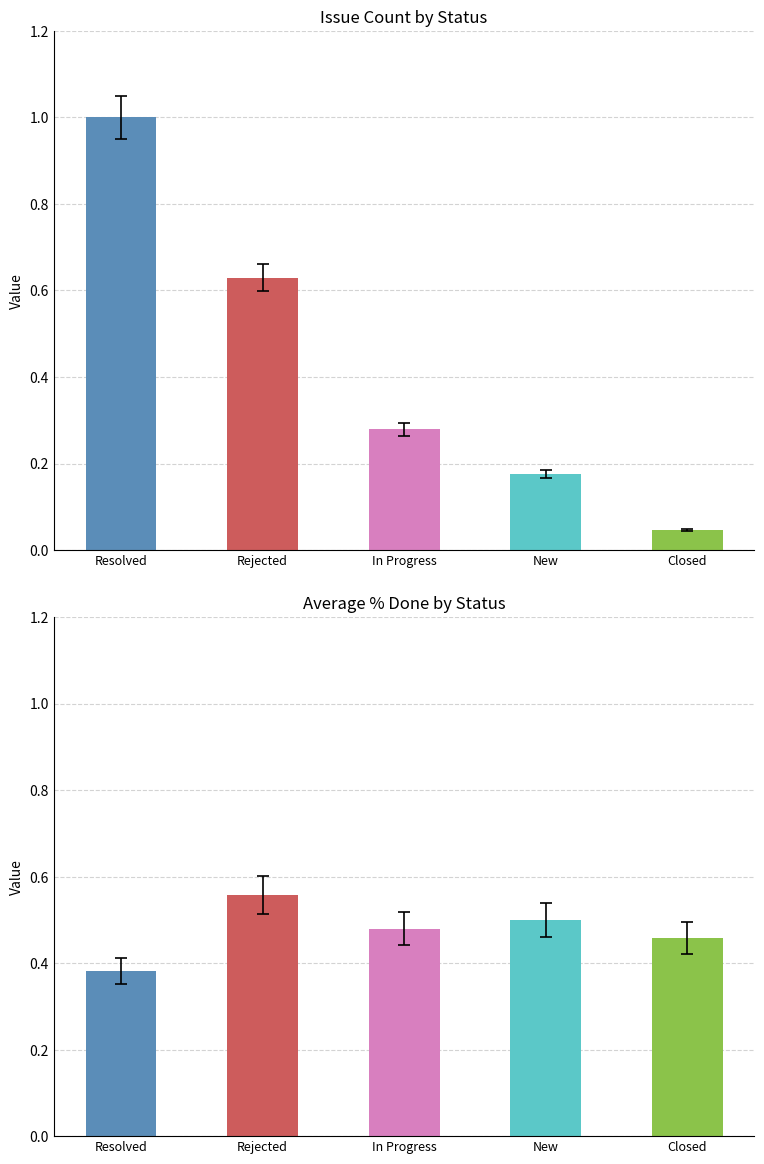

What are all the series names shown in the legend?

count, avg_pct_done